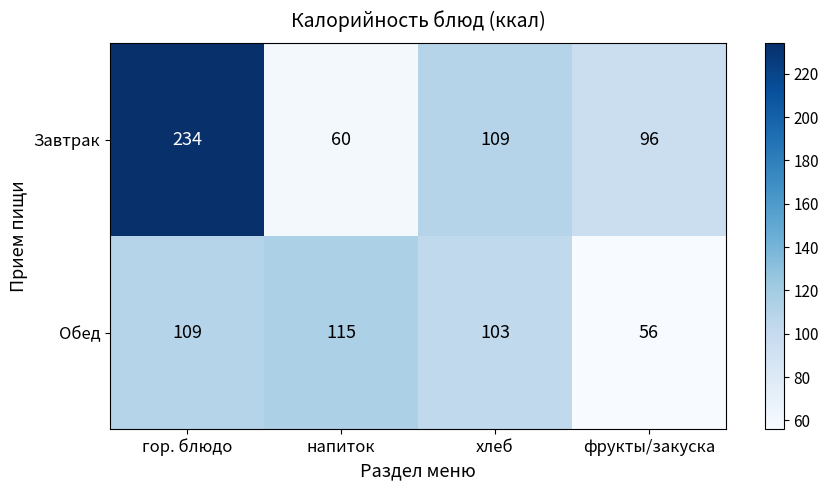

Count the number of categories in the chart.

4